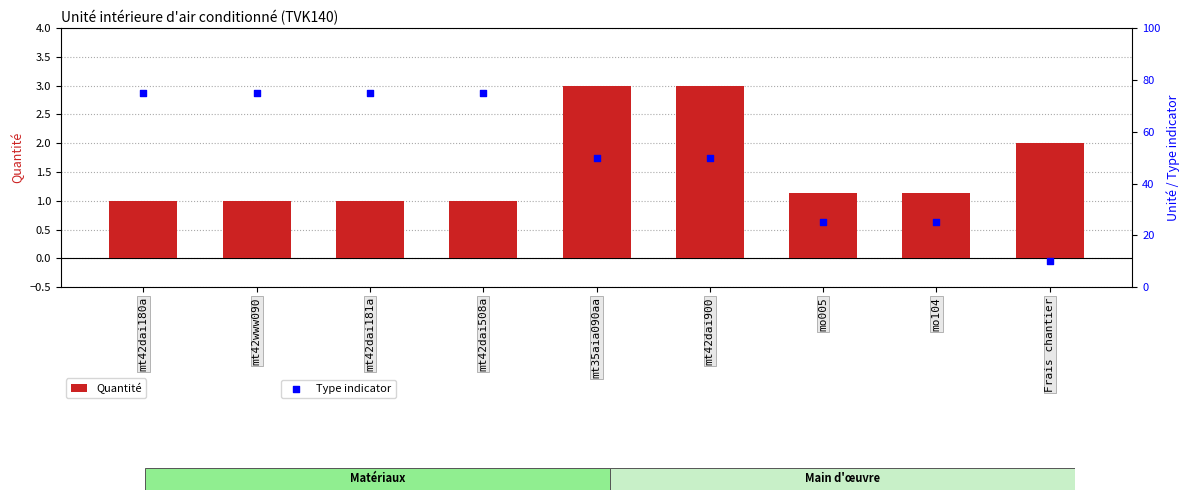

Which series has the largest total across all categories?

Type indicator